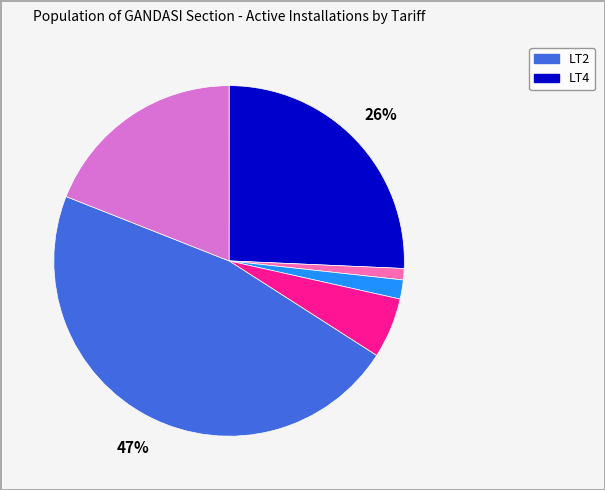

Does any single category account for the majority?

No